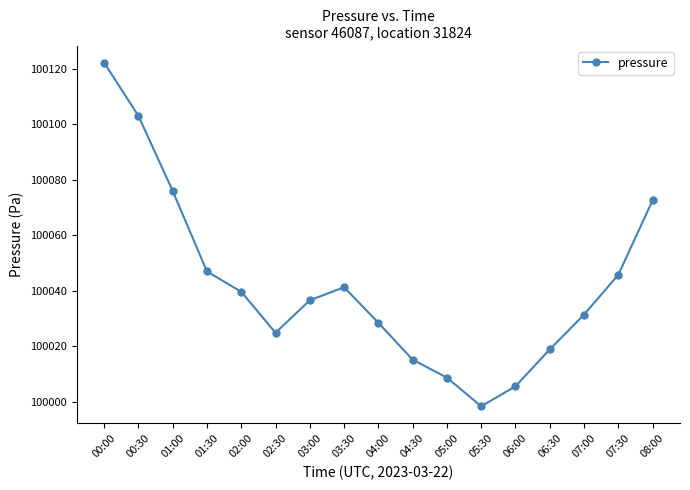

List the labels in order of value, largest first.

00:00, 00:30, 01:00, 08:00, 01:30, 07:30, 03:30, 02:00, 03:00, 07:00, 04:00, 02:30, 06:30, 04:30, 05:00, 06:00, 05:30